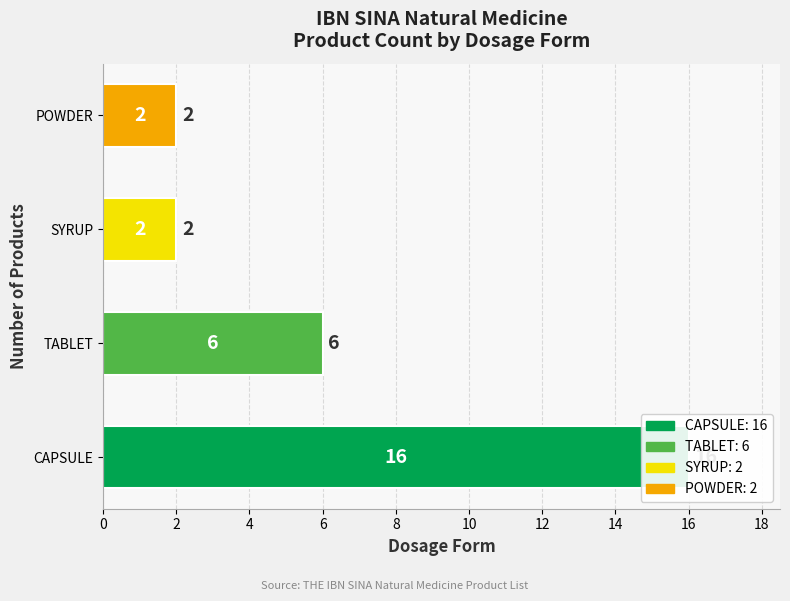

List the labels in order of value, largest first.

CAPSULE, TABLET, SYRUP, POWDER